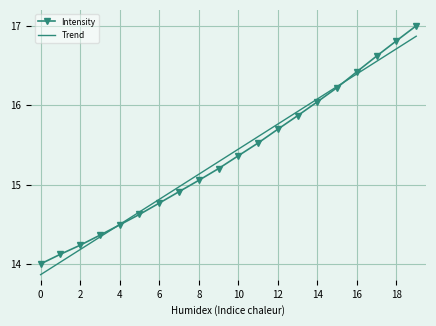

What is the minimum value for Intensity?

14.0